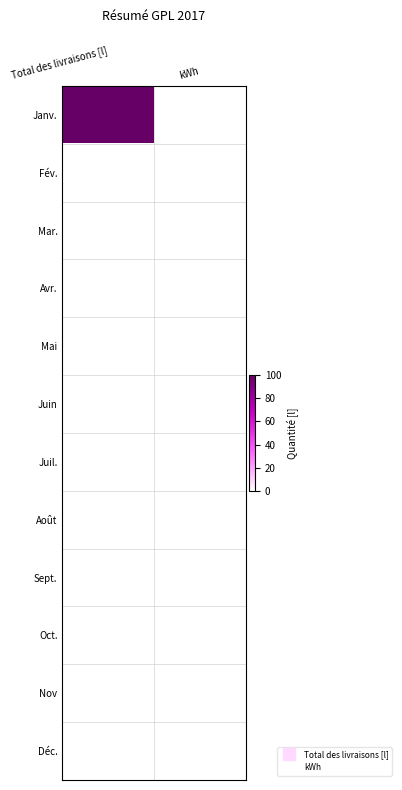

List the series in order of their peak value, lowest first.

Fév., Mar., Avr., Mai, Juin, Juil., Août, Sept., Oct., Nov, Déc., Janv.